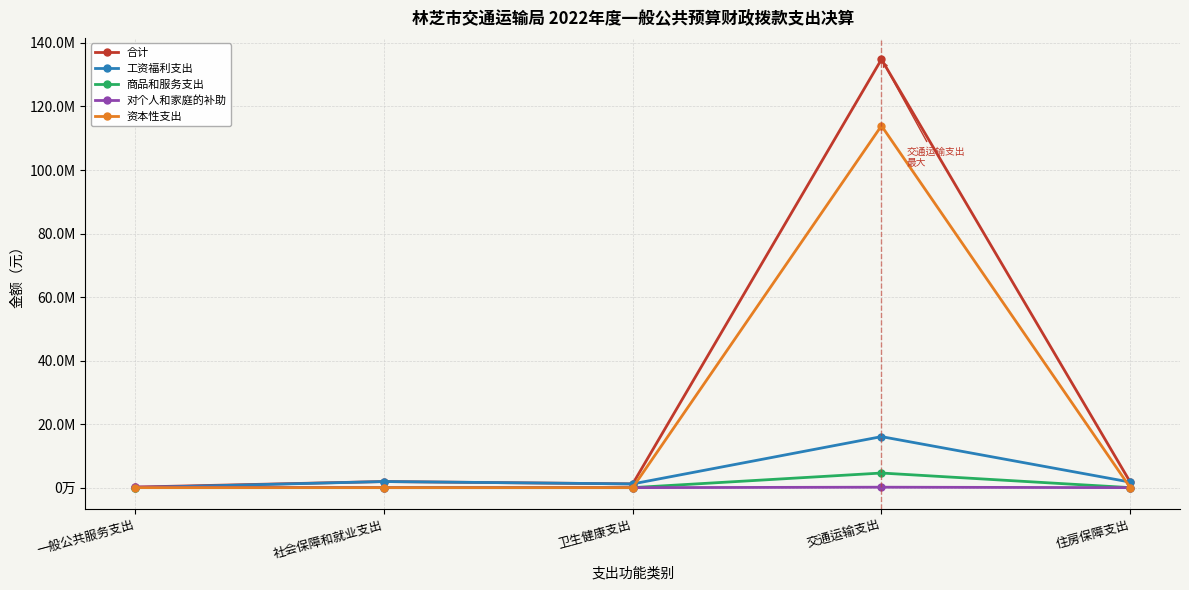

What are all the series names shown in the legend?

合计, 工资福利支出, 商品和服务支出, 对个人和家庭的补助, 资本性支出